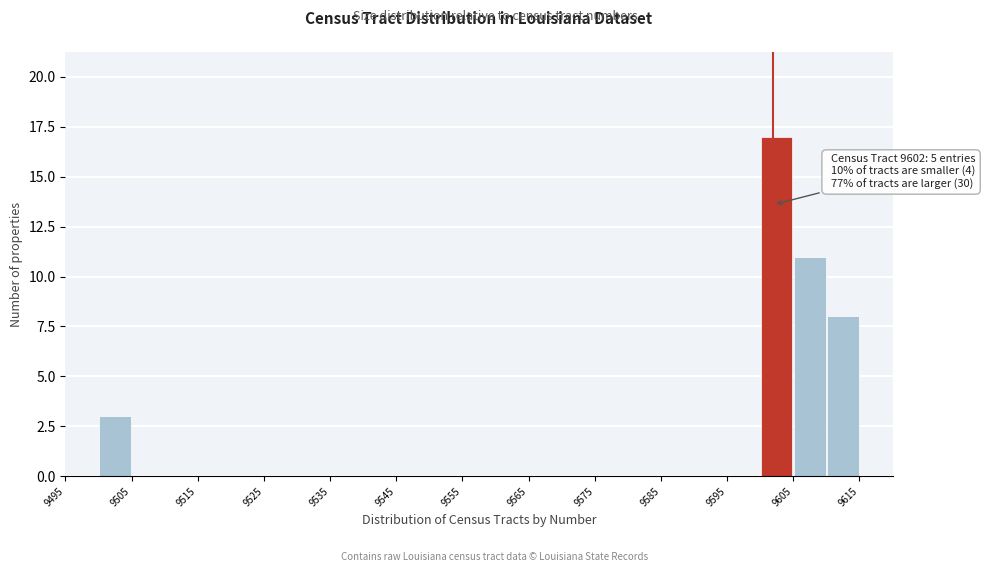

Over which range of the x-axis is the bar tallest?

9600 to 9605